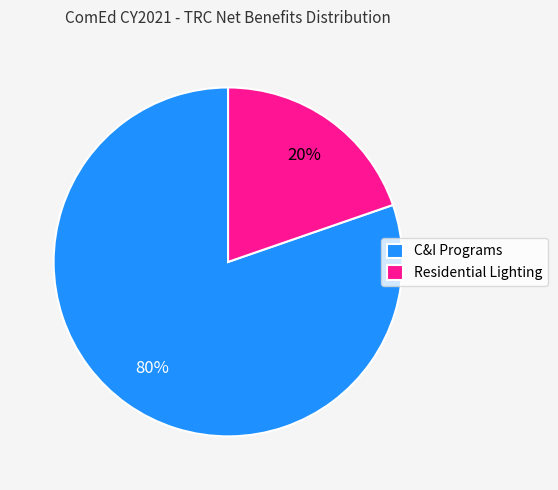

What percentage is the C&I Programs slice, to the nearest percent?

80%